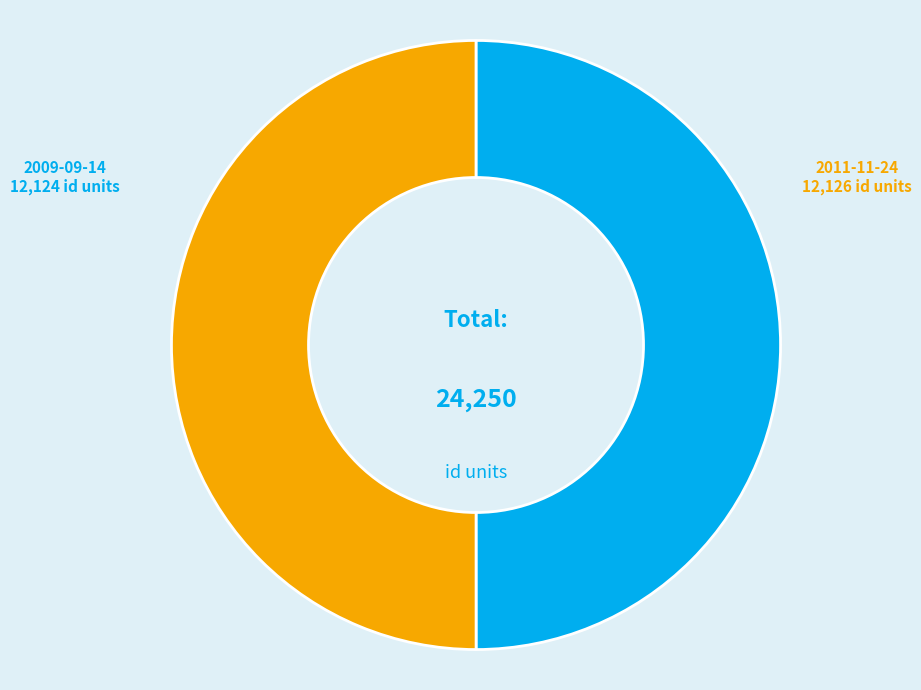

True or false: 2009-09-14 accounts for 50% of the total.

True